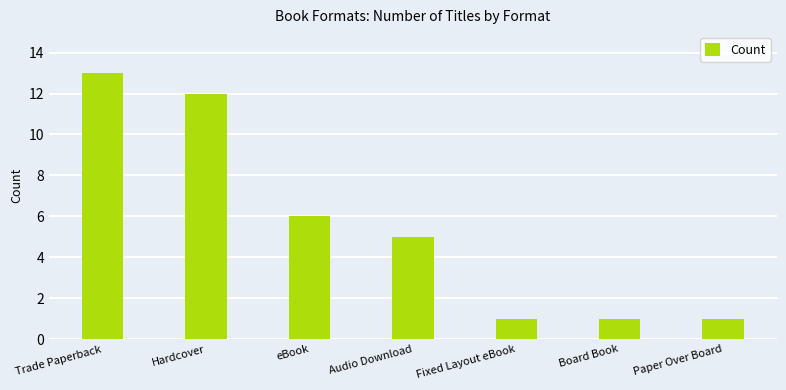

What is the maximum value shown in the chart?

13